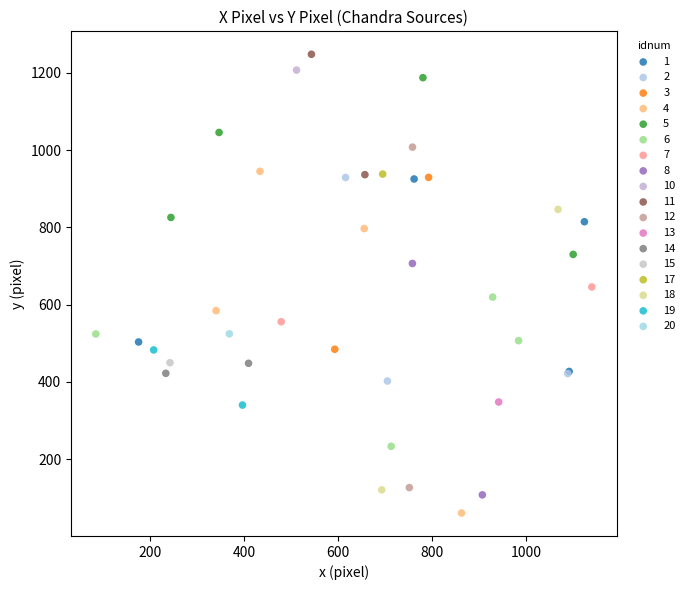

What are all the series names shown in the legend?

1, 2, 3, 4, 5, 6, 7, 8, 10, 11, 12, 13, 14, 15, 17, 18, 19, 20